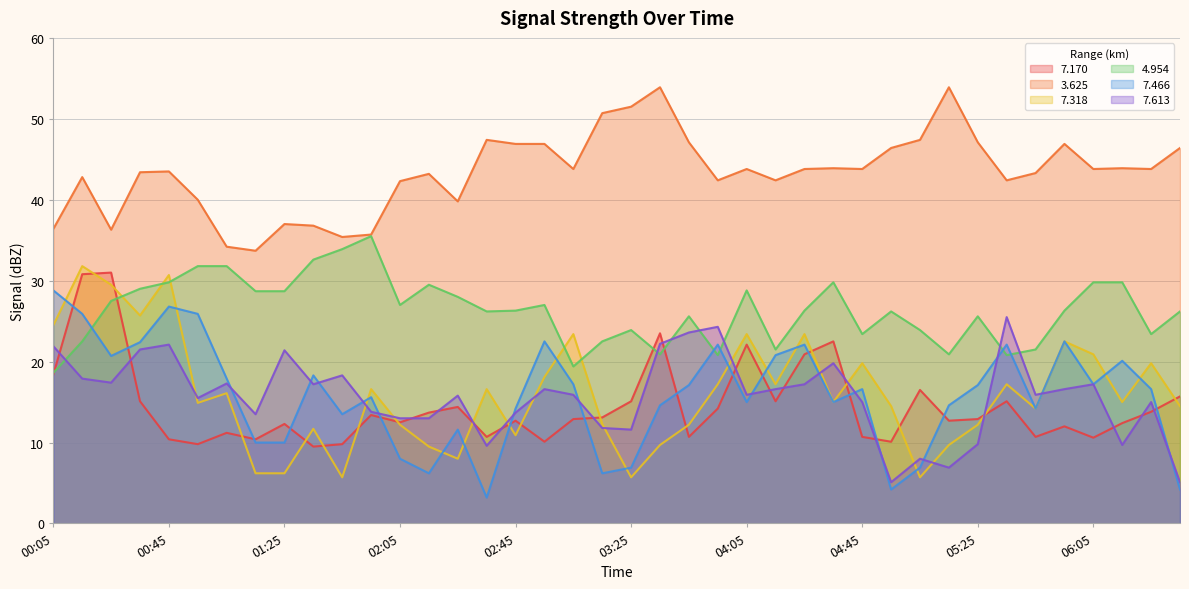

Which series has the largest range (max minus min)?

  7.318